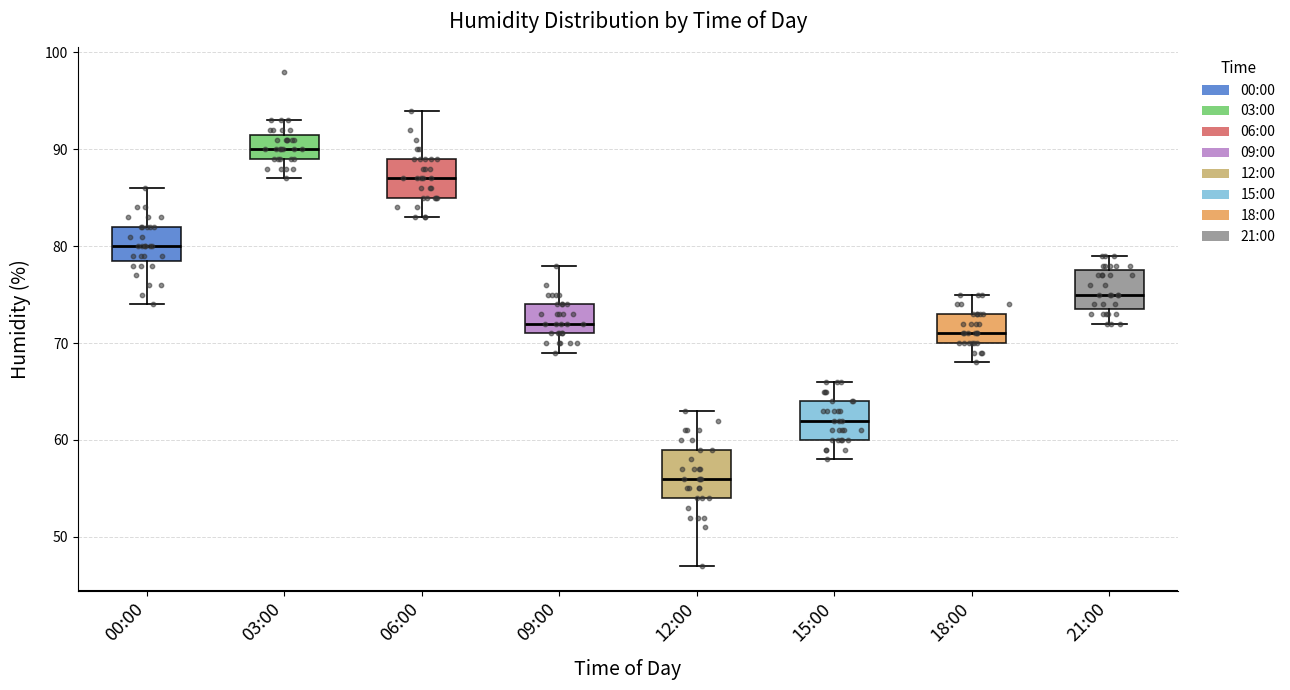

Which box's median line is the highest?

03:00